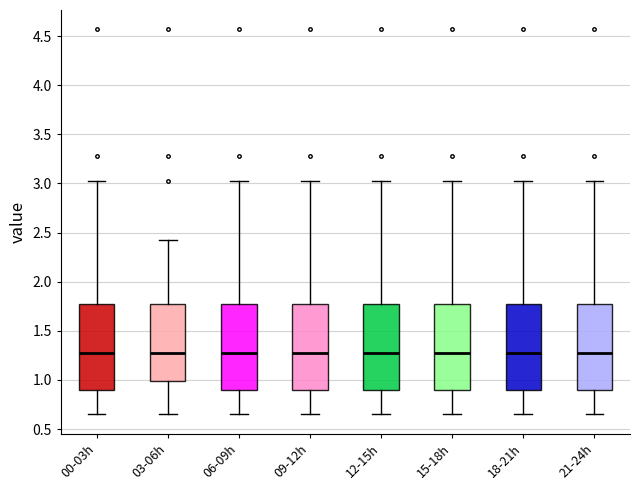

Where is the upper edge of the box for 12-15h on the y-axis? The values are not printed on the chart, so give them approximately, as read against the axis.

1.75